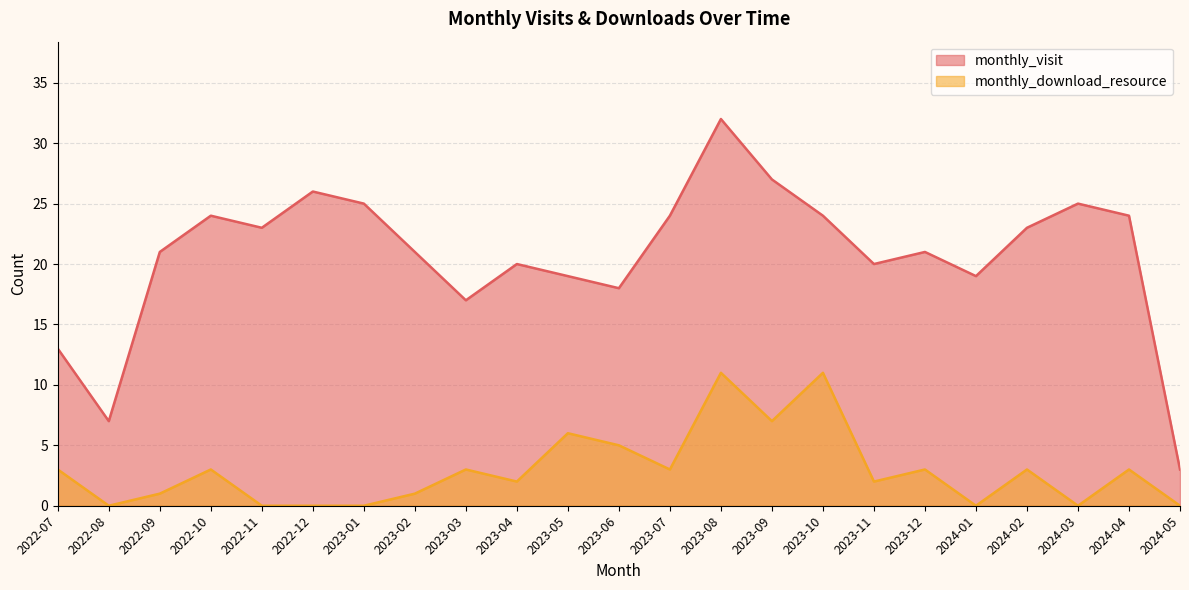

What is the sum of the monthly_visit values at 2022-10 and 2023-07?

48